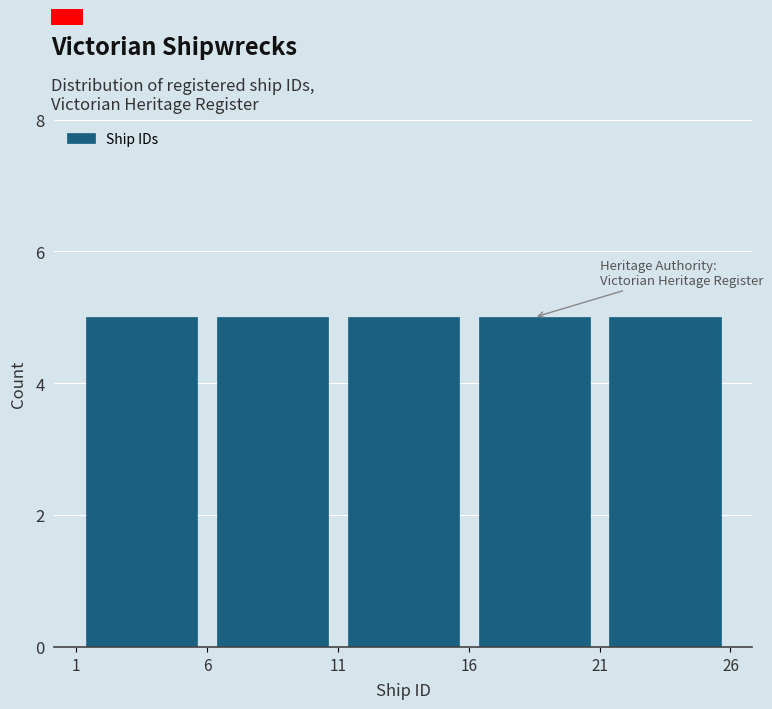

Reading left to right, list every bar in this chart as the range it spans on the x-axis followed by its height. The values are not printed on the chart, so give them approximately, as read against the axis.

1 to 6: 5
6 to 11: 5
11 to 16: 5
16 to 21: 5
21 to 26: 5